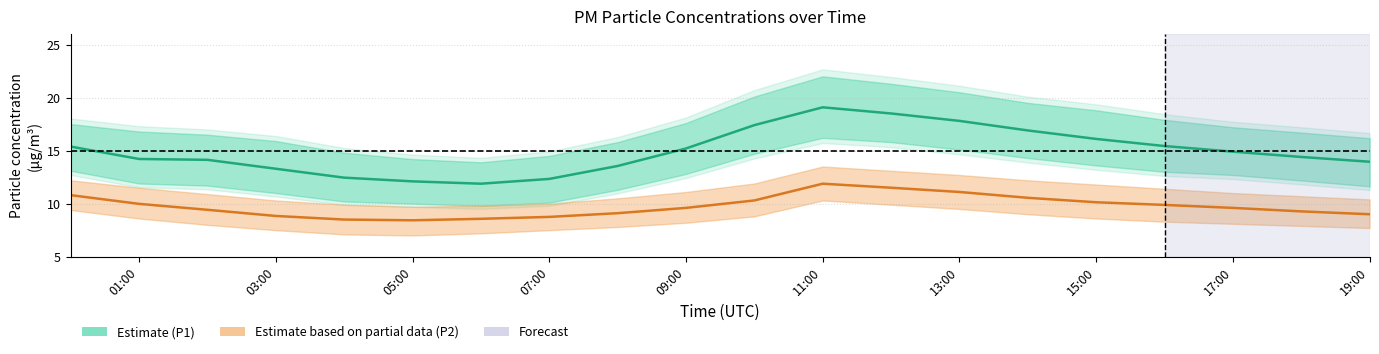

At which category is the sum across all series the highest?

11:00